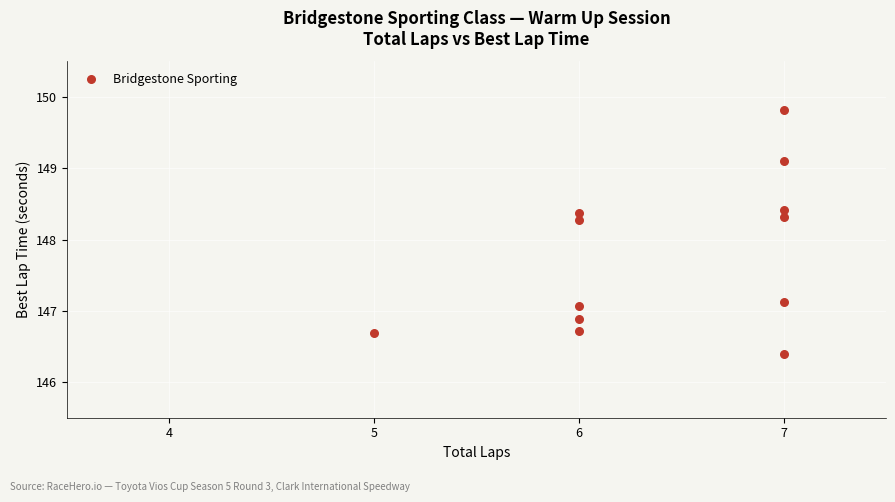

What is the average Y value?

147.8